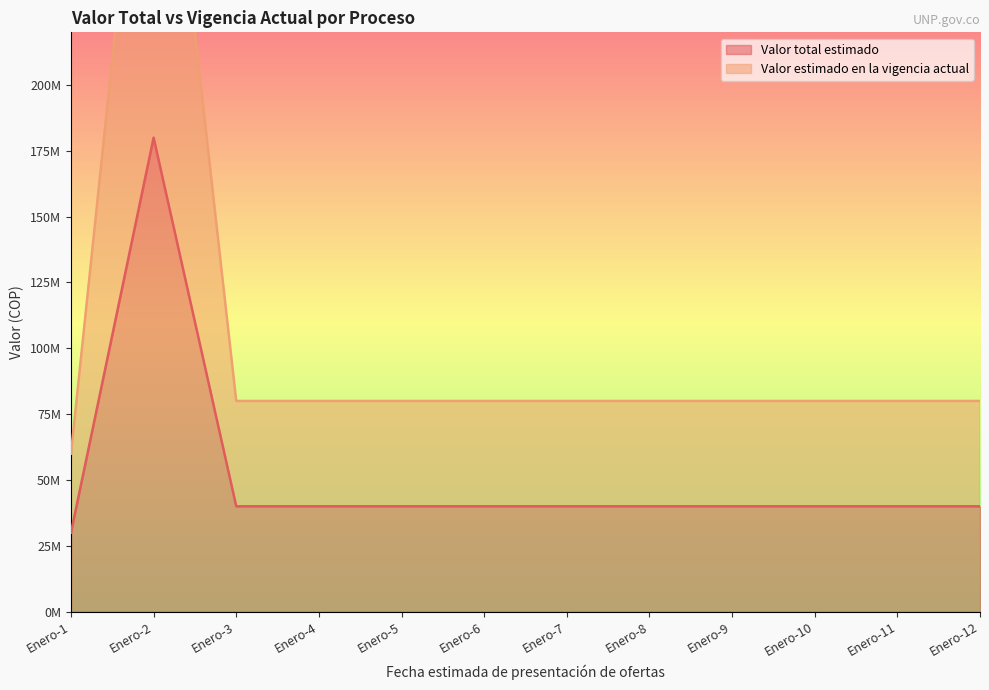

What is the total value across all series at Enero-8?

120000000